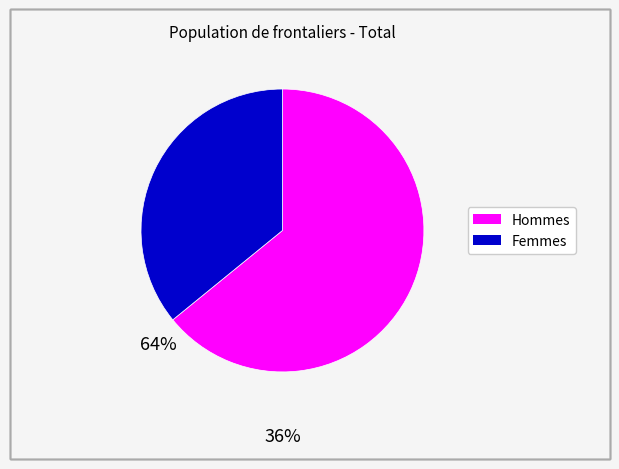

Which category has the smallest portion of the pie?

Femmes